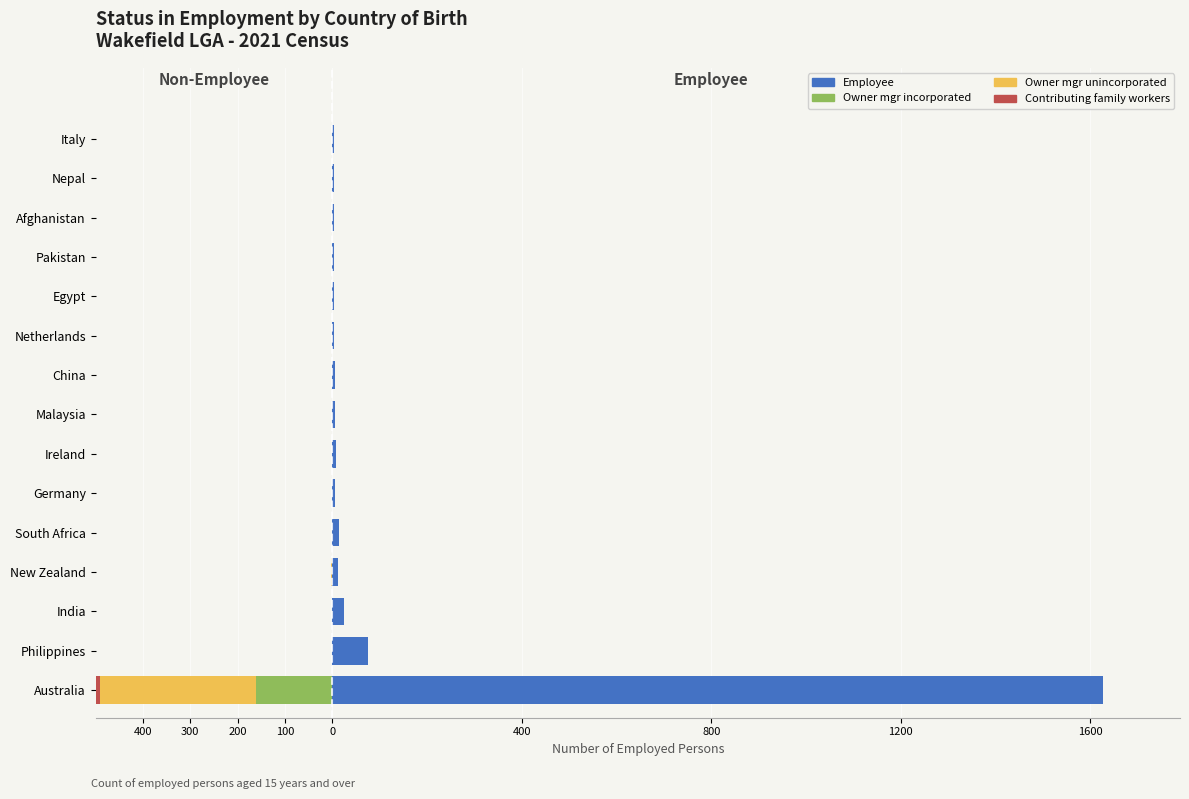

At how many categories does at least one series exceed 1052?

1